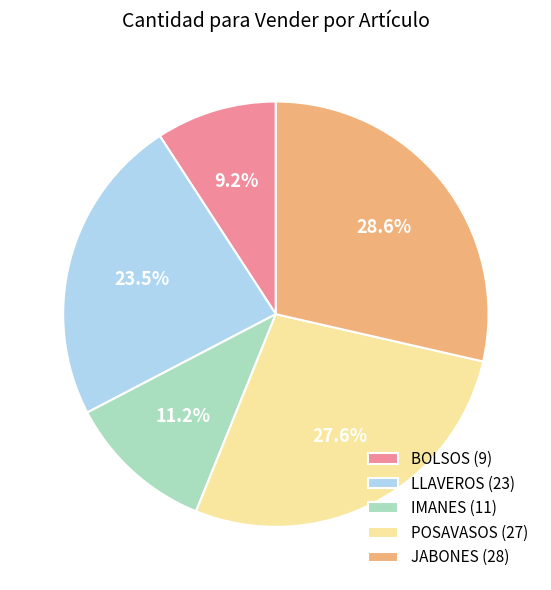

How many segments does this pie chart have?

5